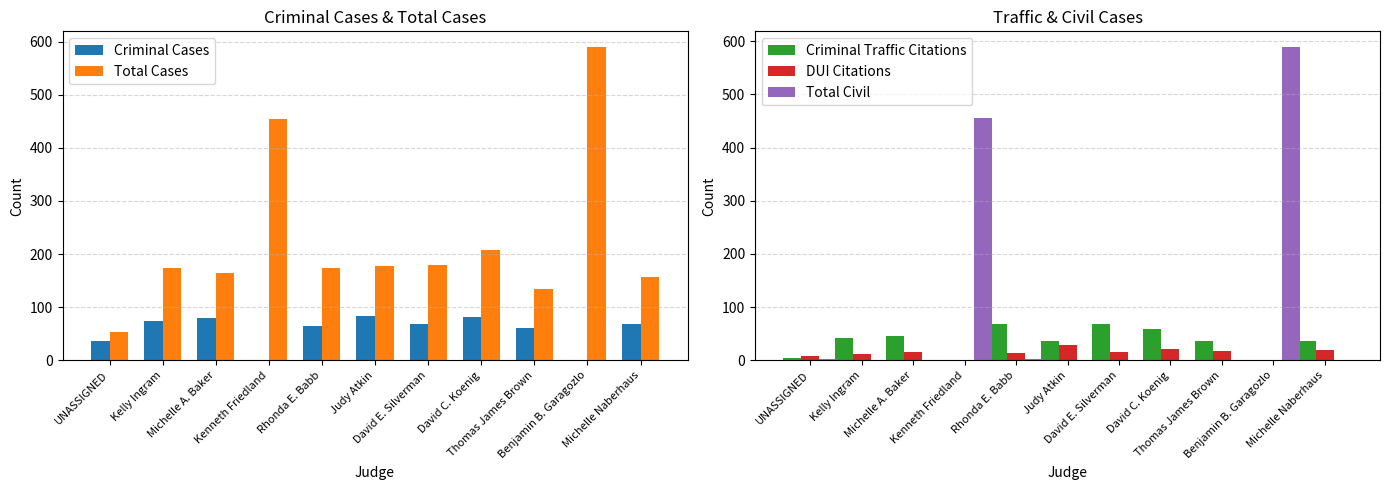

What is the average value of the Criminal Cases series?

56